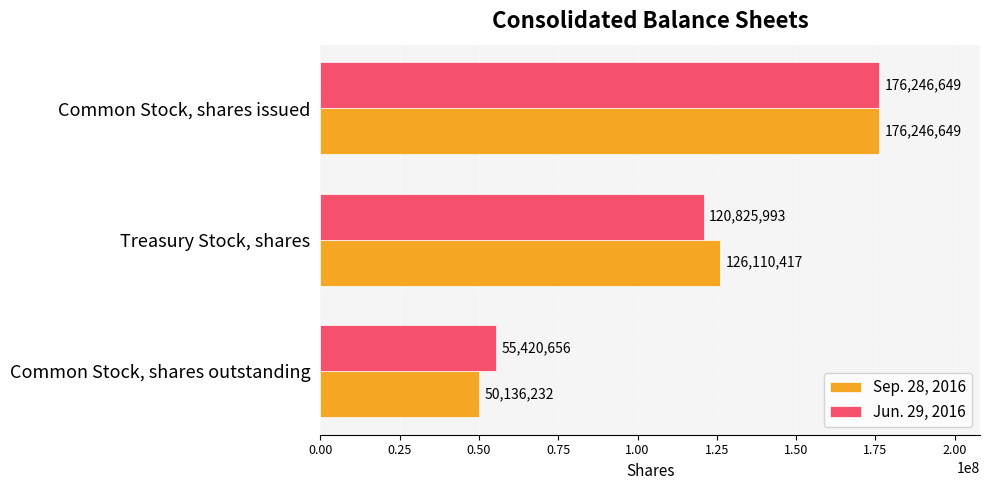

What is the sum of all Jun. 29, 2016 values?

352493298